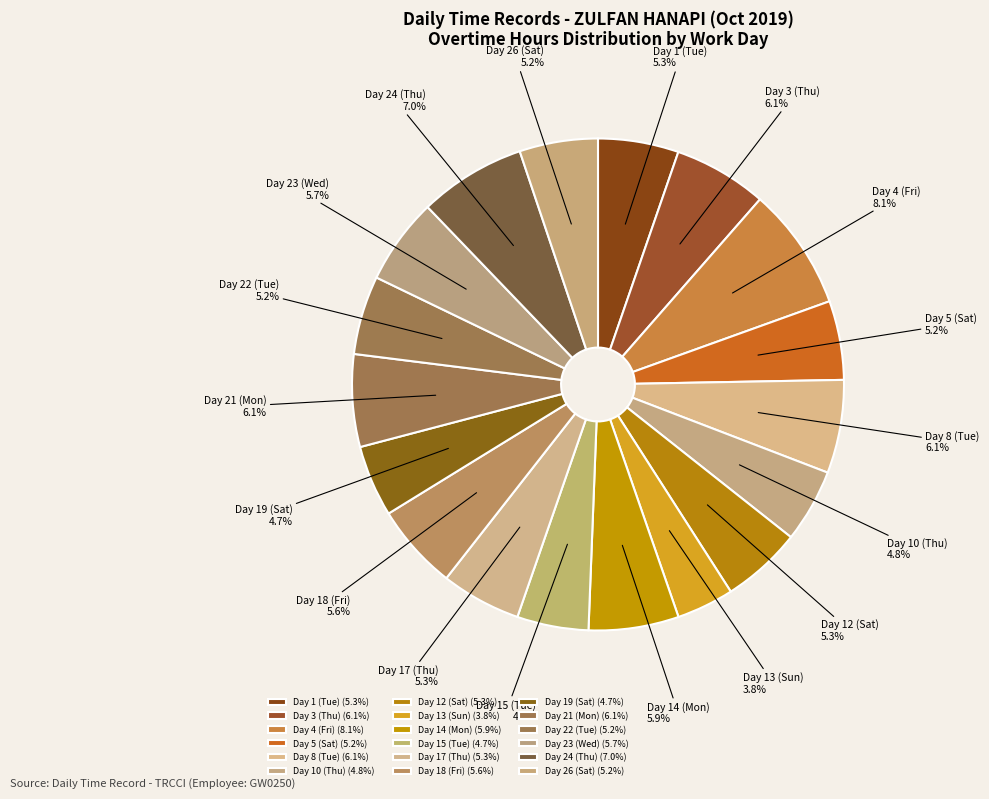

Which slice is the largest?

Day 4 (Fri)